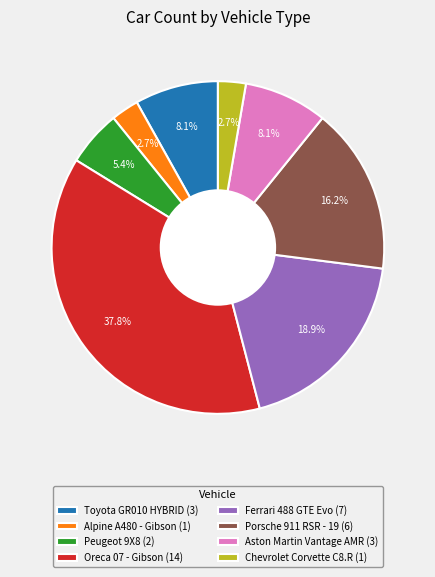

What percentage is the Peugeot 9X8 slice, to the nearest percent?

5%